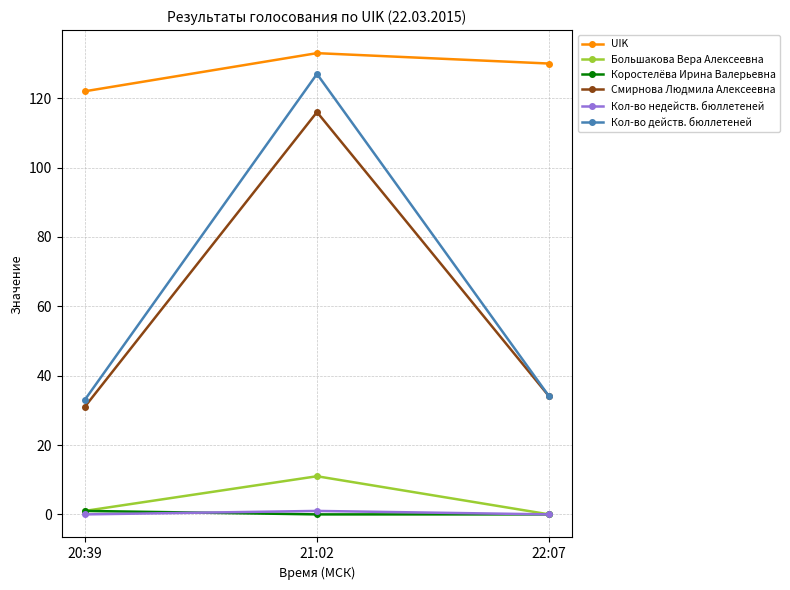

Is the value of Коростелёва Ирина Валерьевна at 21:02 greater than the value of Большакова Вера Алексеевна at 21:02?

No